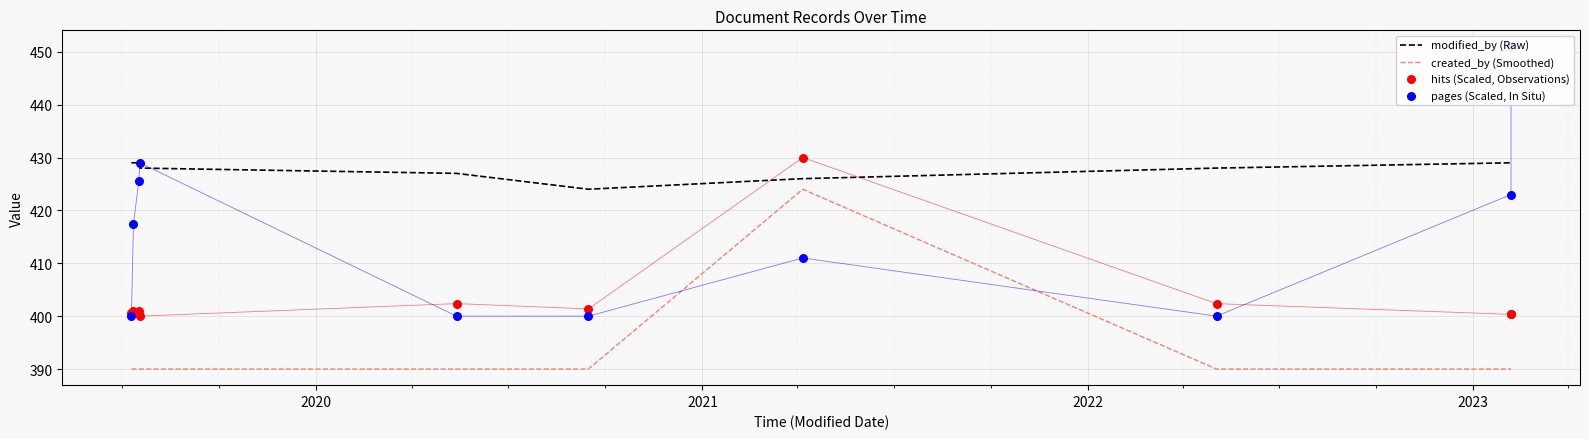

What are all the series names shown in the legend?

modified_by (Raw), created_by (Smoothed), hits (Scaled, Observations), pages (Scaled, In Situ)